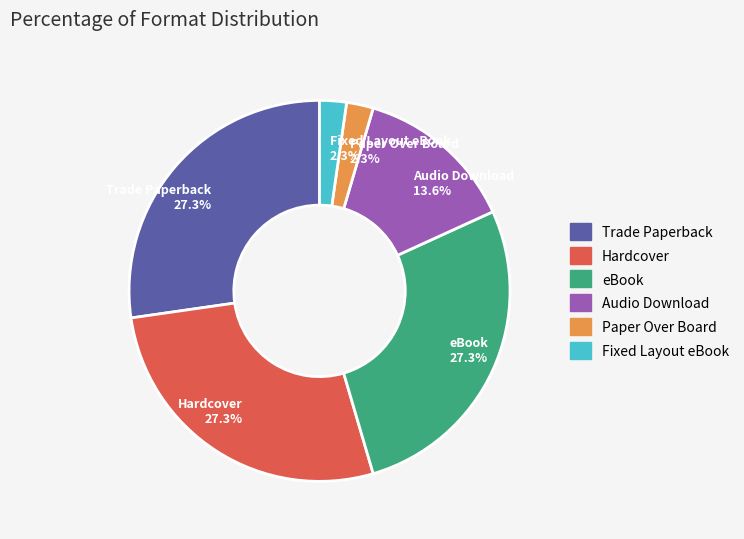

Do Audio Download and Hardcover together represent more than half of the pie?

No